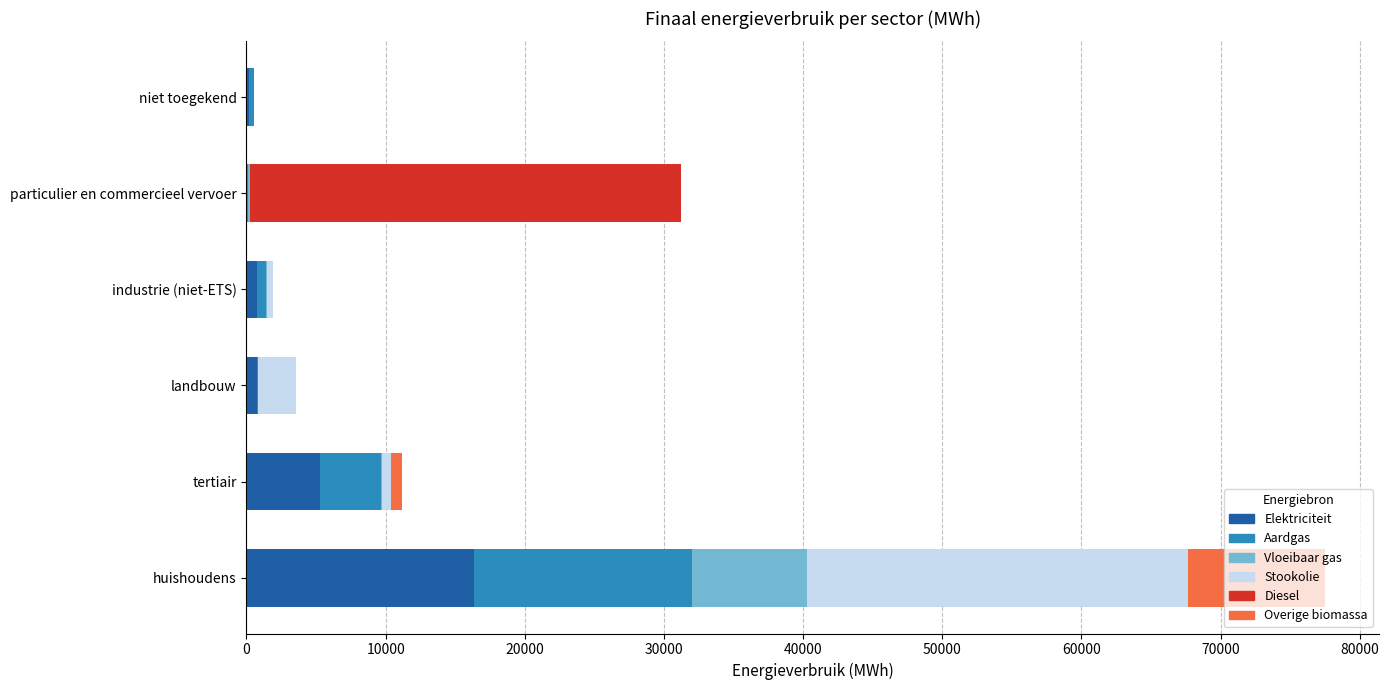

What is the highest value of the Elektriciteit series?

16345.0